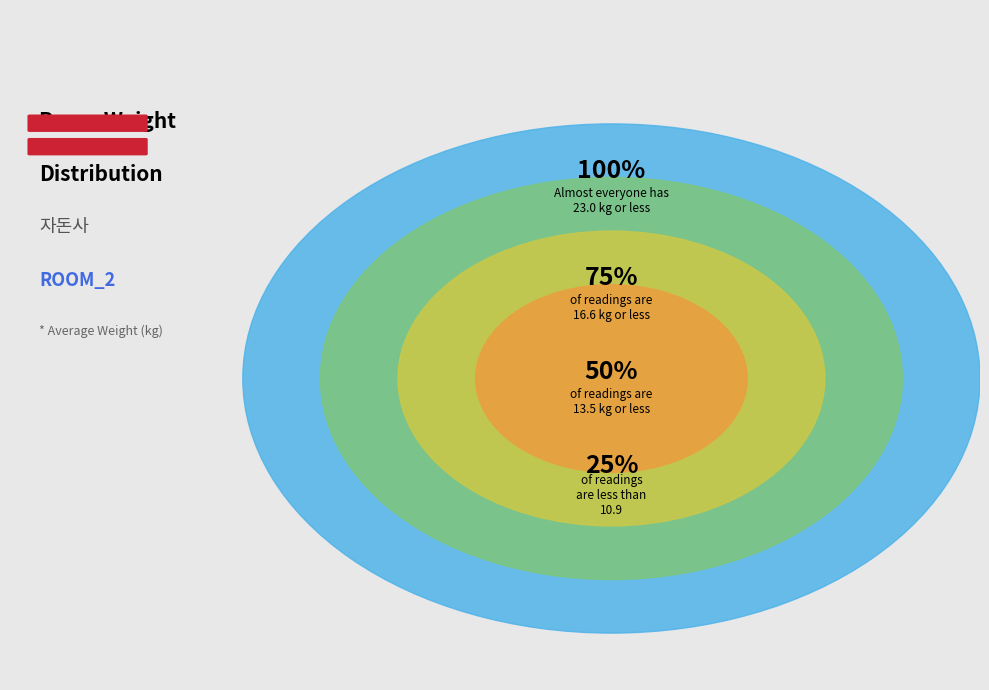

Is 16 the majority of the pie?

No